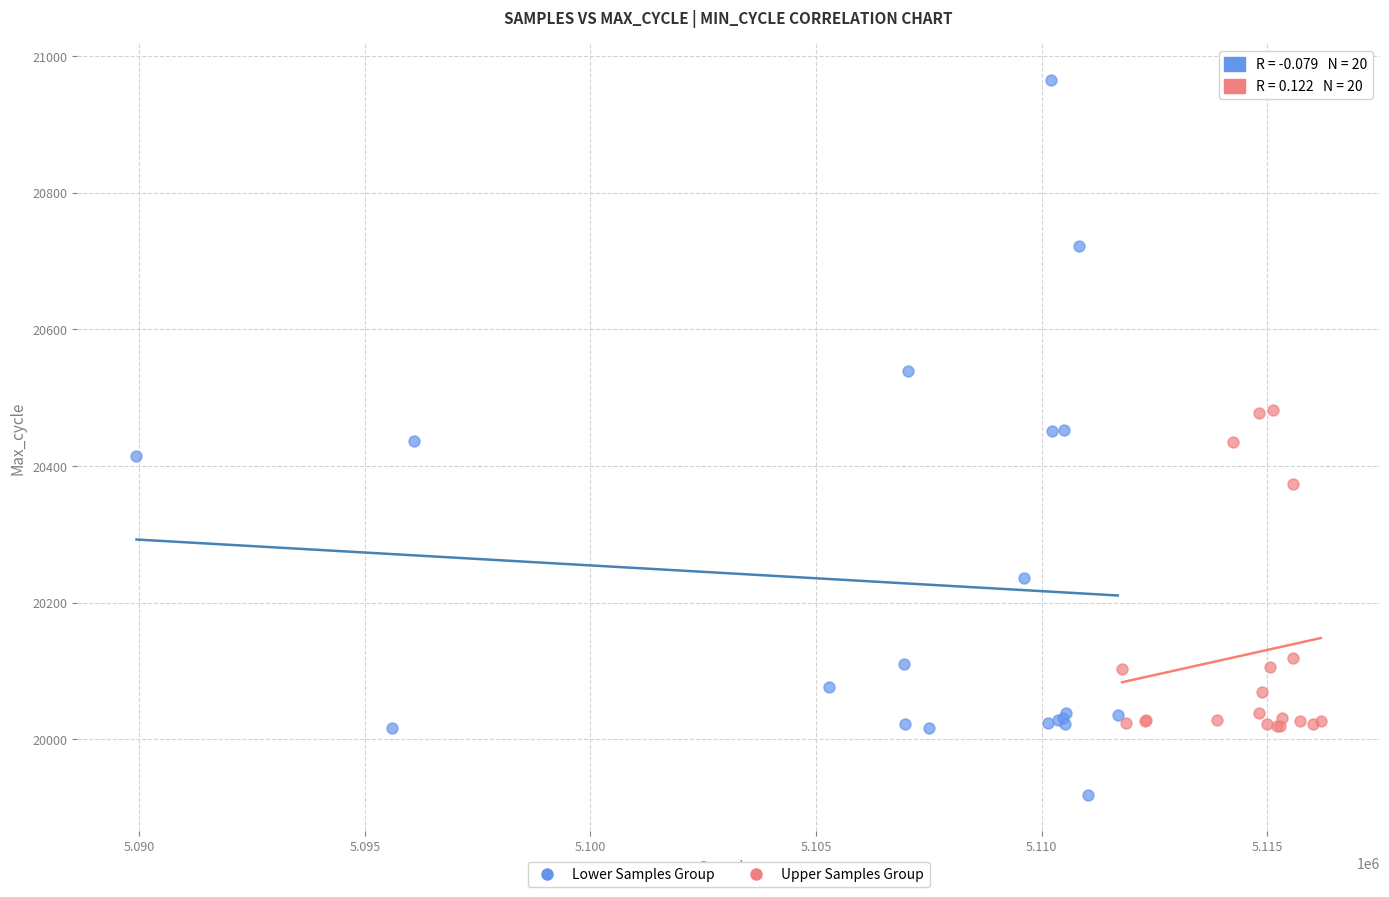

Which series has the widest spread of Y values?

Lower Samples Group